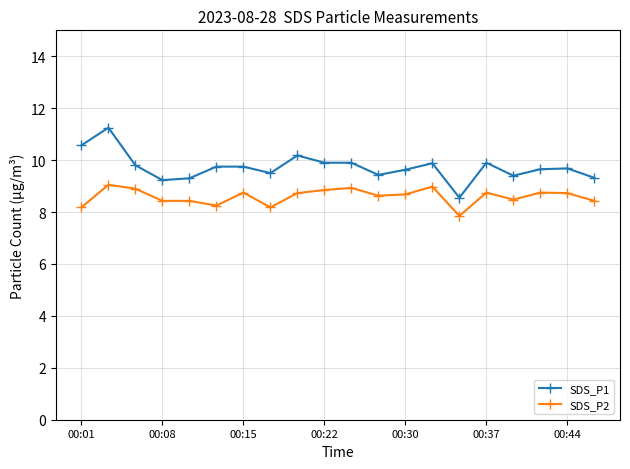

Is this an area chart (filled region under the line)?

No